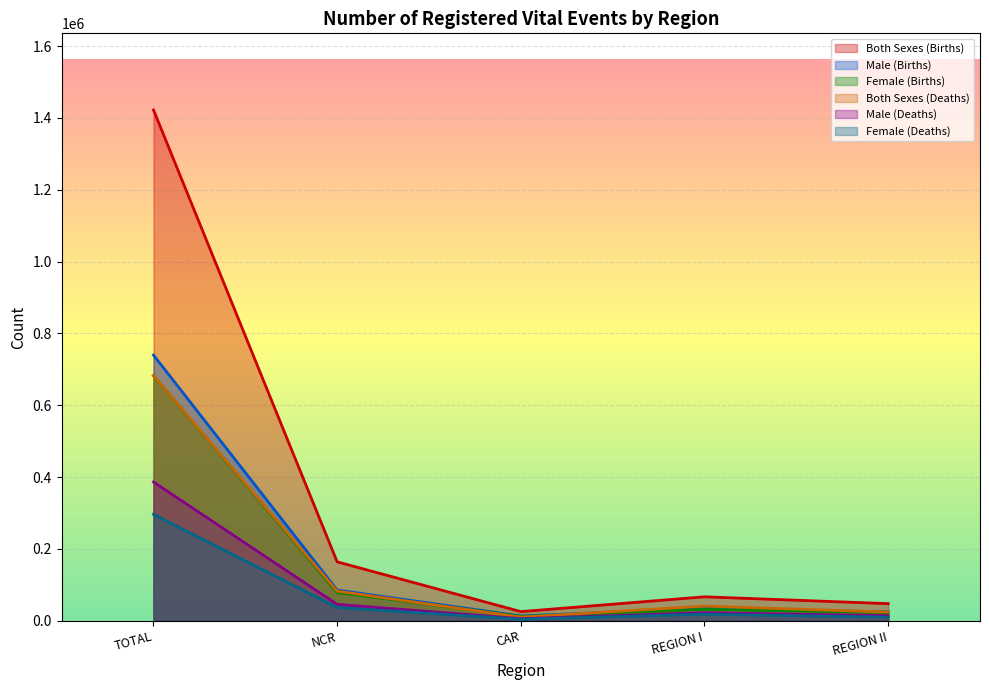

Is the value of Female (Deaths) at CAR greater than the value of Male (Deaths) at REGION II?

No